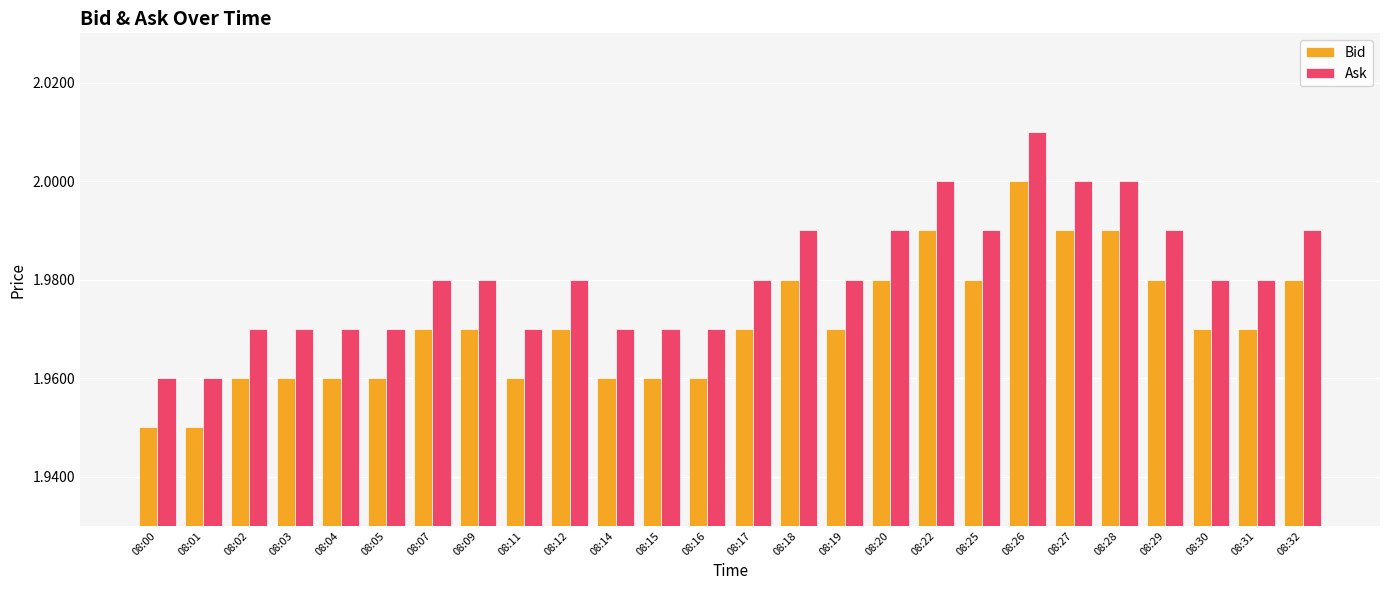

What is the sum of the Bid values at 08:17 and 08:01?

3.9